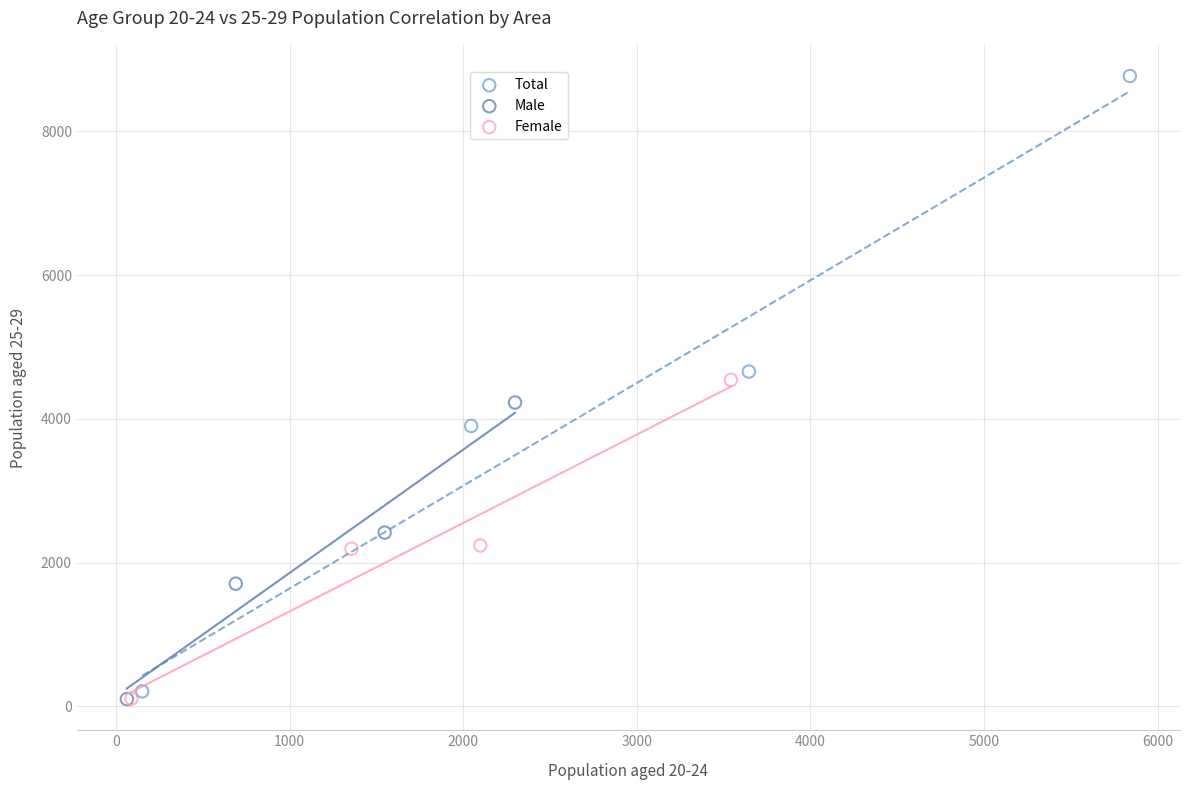

Which series reaches the maximum Y coordinate?

Total